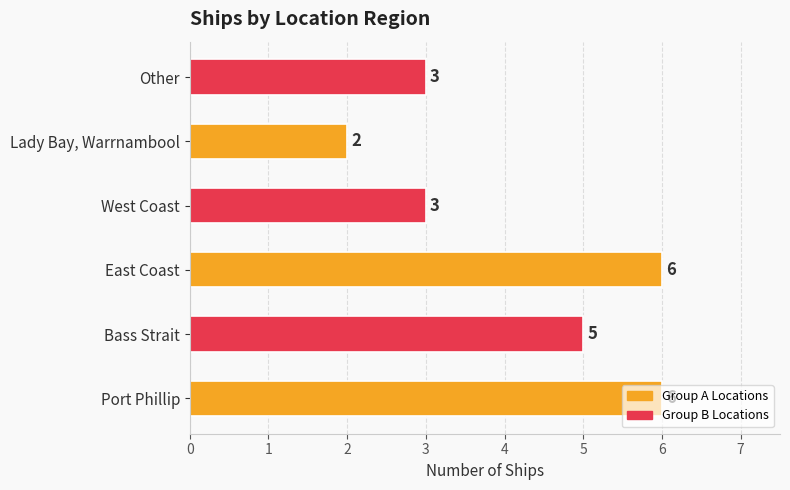

How many bars are there in total?

6